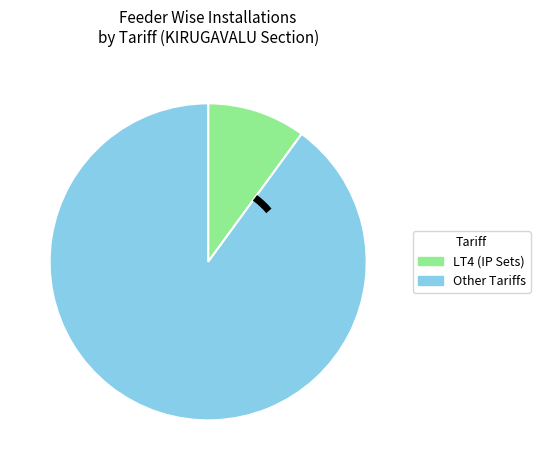

Does any single category account for the majority?

Yes